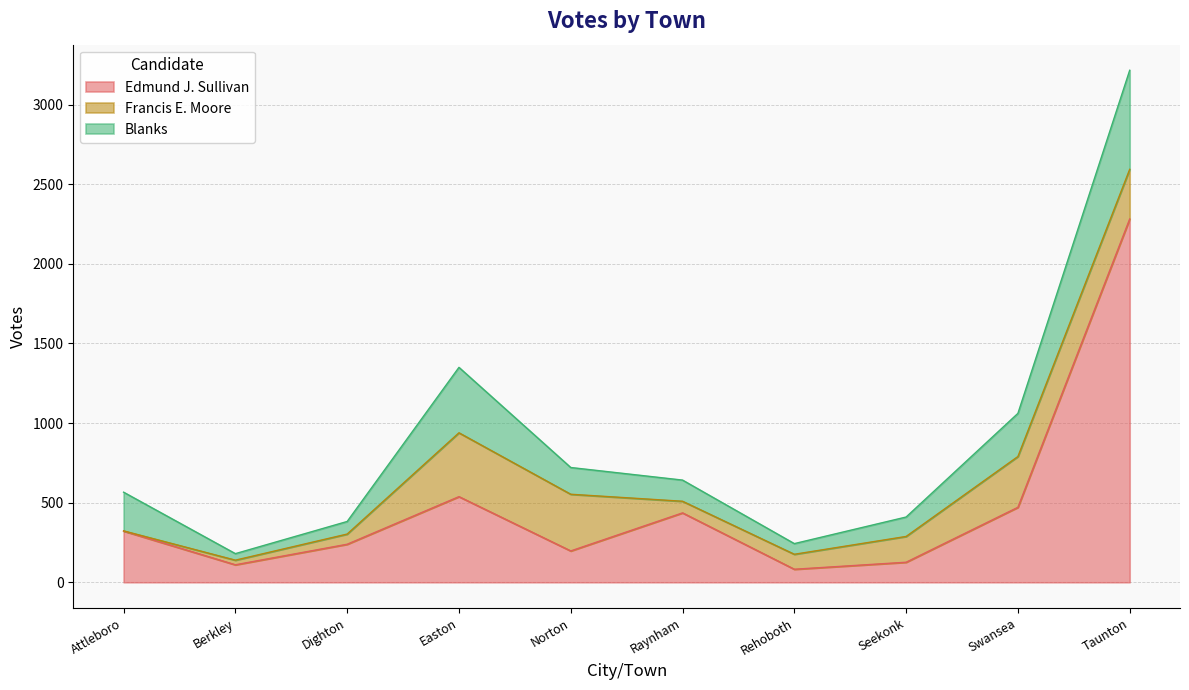

Where is Blanks nearest to the value 331?

Swansea